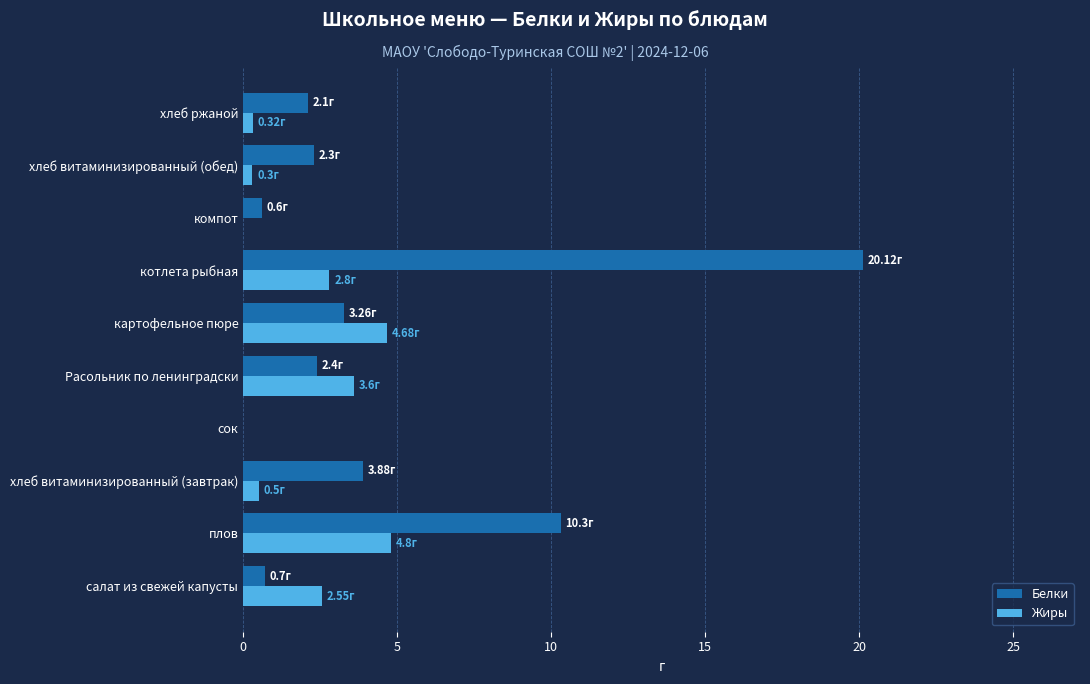

What is the sum of the Жиры values at картофельное пюре and компот?

4.7